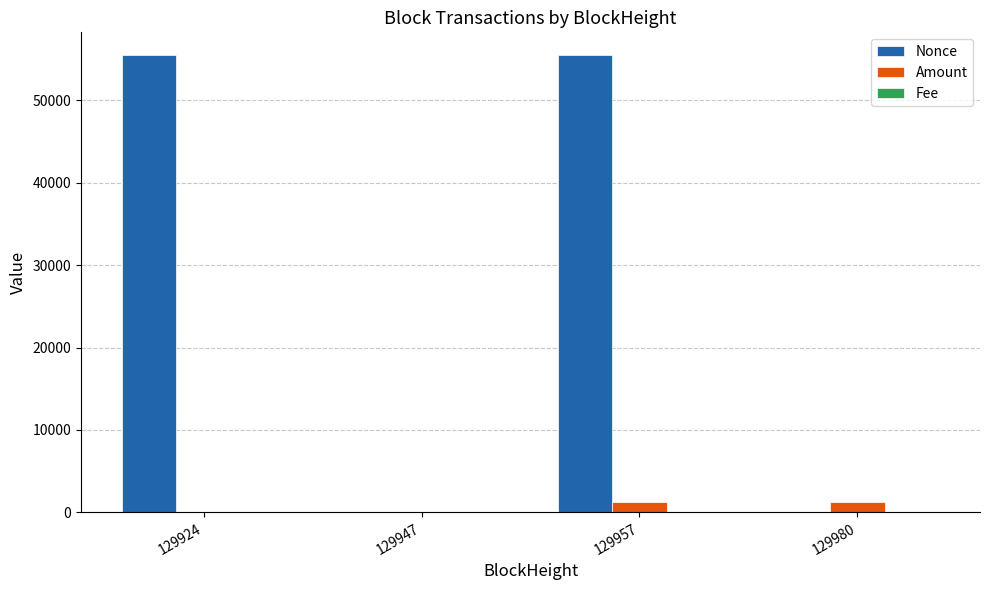

Count the number of categories in the chart.

4